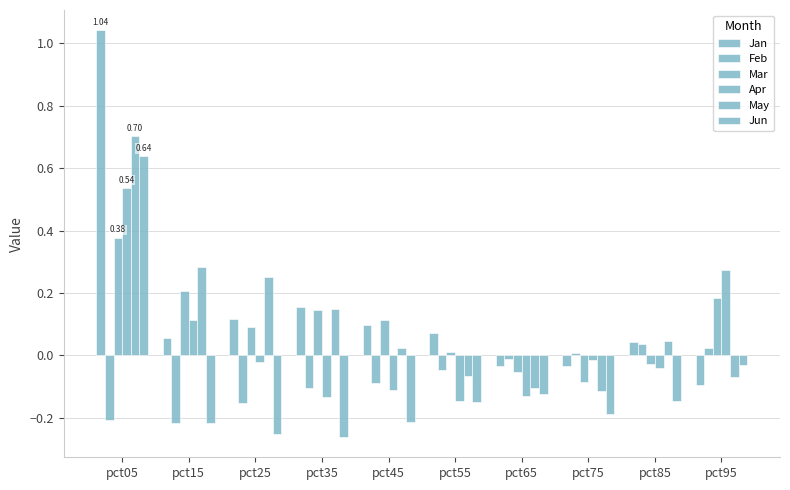

What is the difference between the second highest and minimum values in the Apr series?

0.4